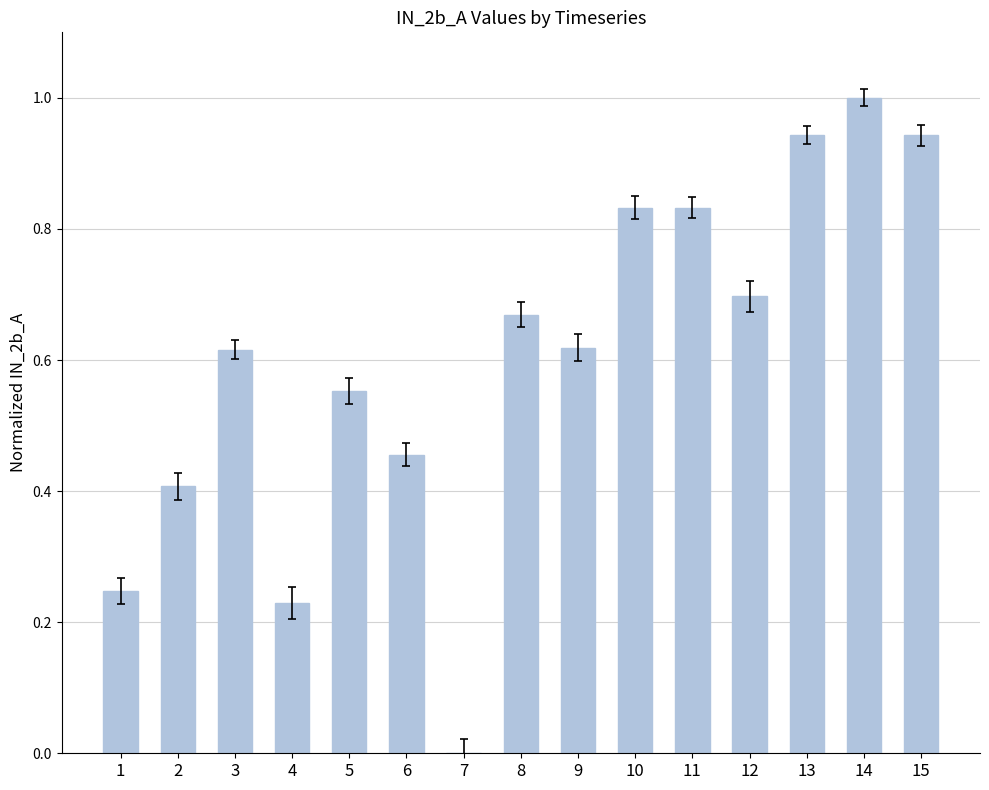

Does the chart contain stacked bars?

No